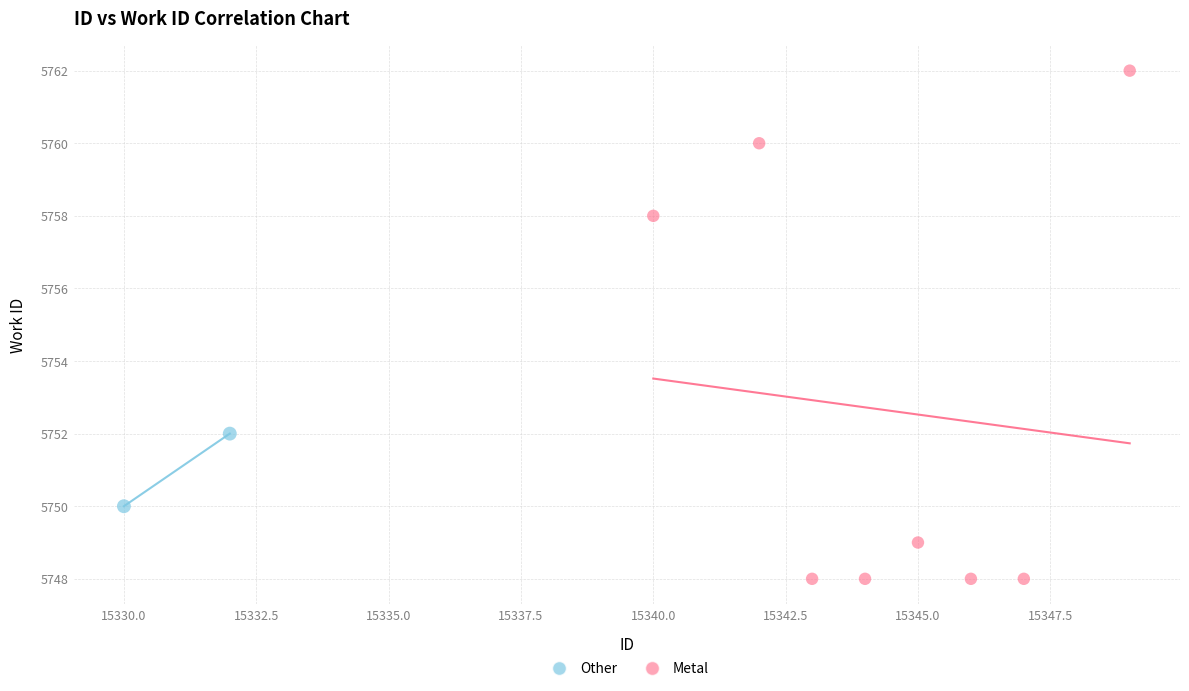

What are all the series names shown in the legend?

Other, Metal